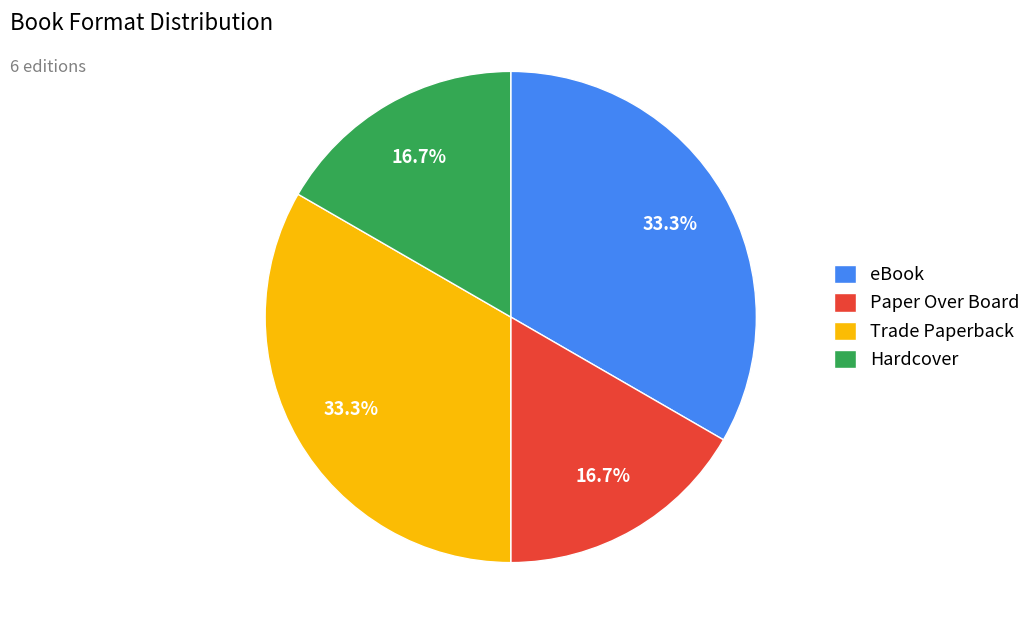

To the nearest percent, what percentage of the pie is Paper Over Board?

17%